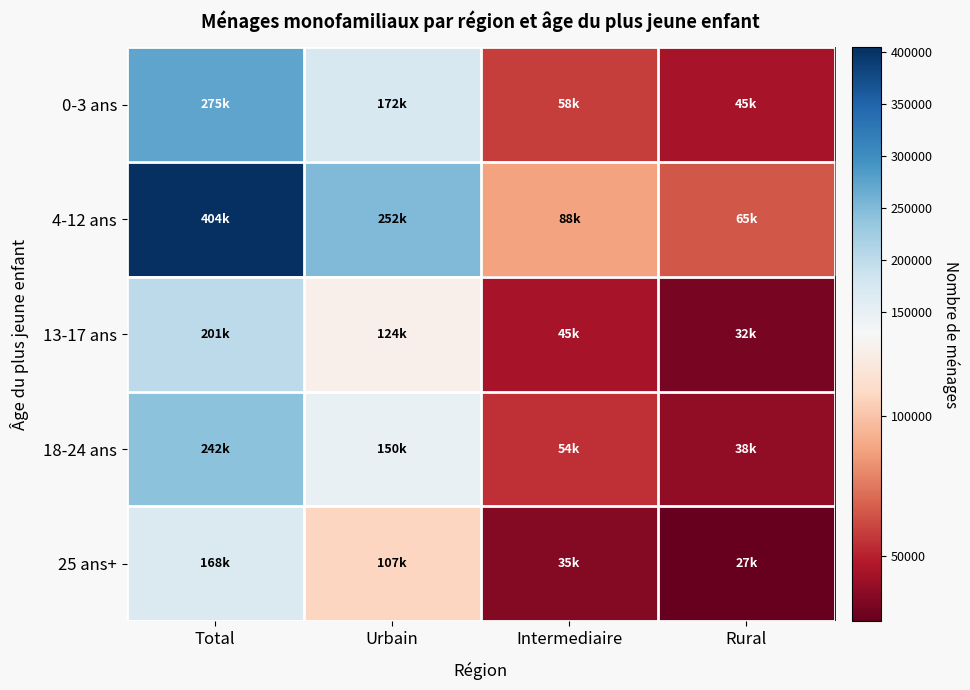

Reading left to right, transcribe all the data shown in this chart.

0-3 ans: Total=275138.9	Urbain=172326.9	Intermediaire=57897.4	Rural=44914.5
4-12 ans: Total=404434.8	Urbain=251513.5	Intermediaire=87633.7	Rural=65287.7
13-17 ans: Total=200845.7	Urbain=124216.8	Intermediaire=44660.9	Rural=31968.0
18-24 ans: Total=242294.6	Urbain=149689.7	Intermediaire=54453.4	Rural=38151.5
25 ans+: Total=168059.1	Urbain=106726.3	Intermediaire=34817.2	Rural=26515.7